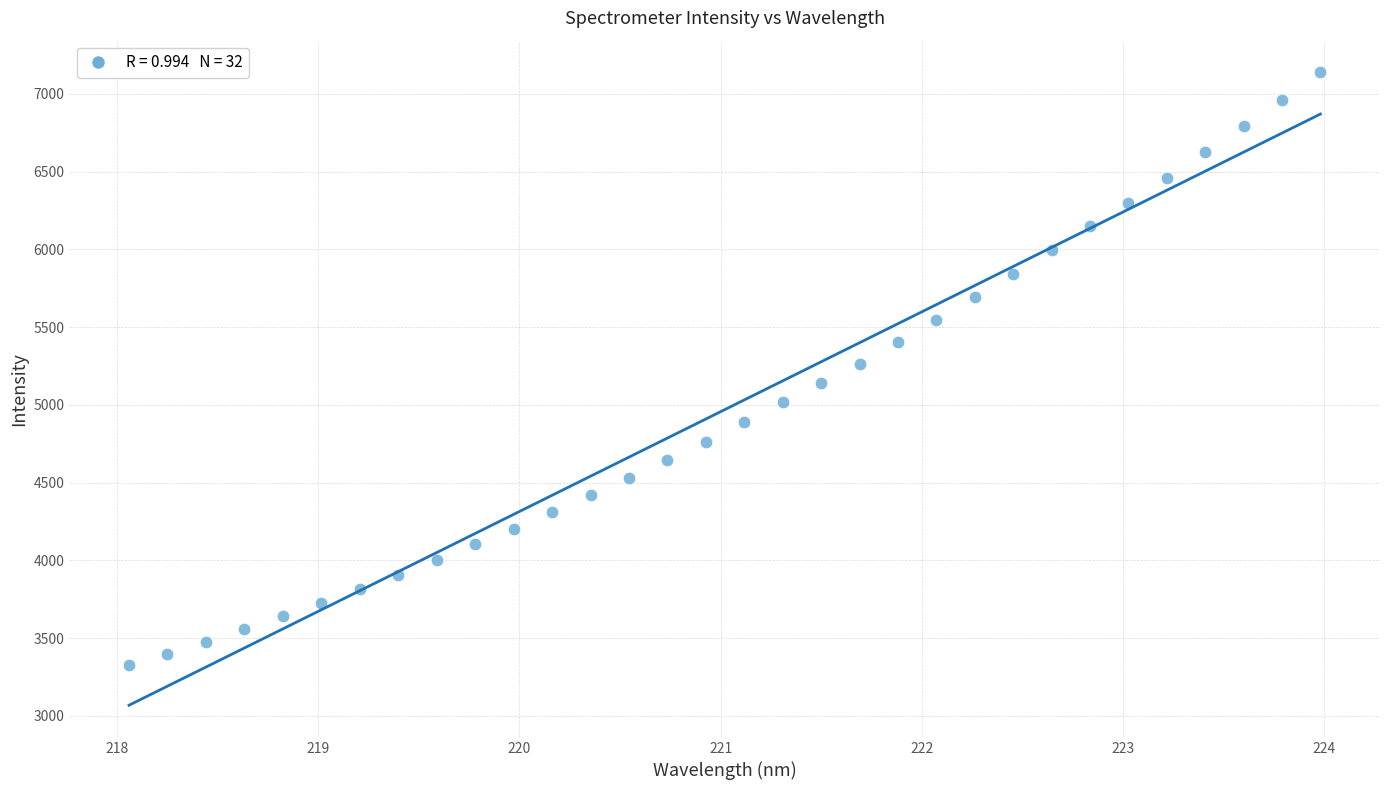

What is the range of Y values (max minus min)?

3812.0